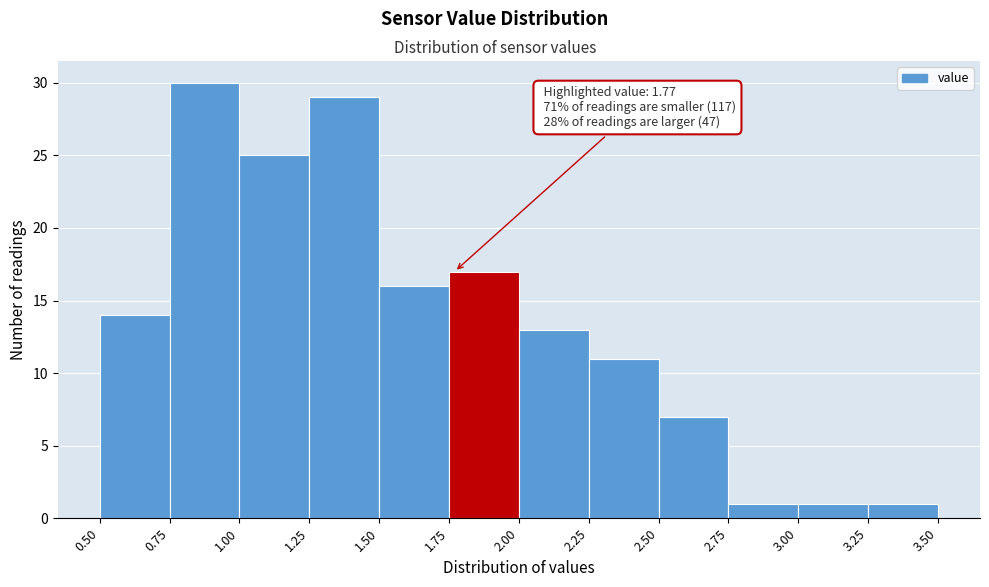

Over which range of the x-axis is the bar tallest?

0.75 to 1.00